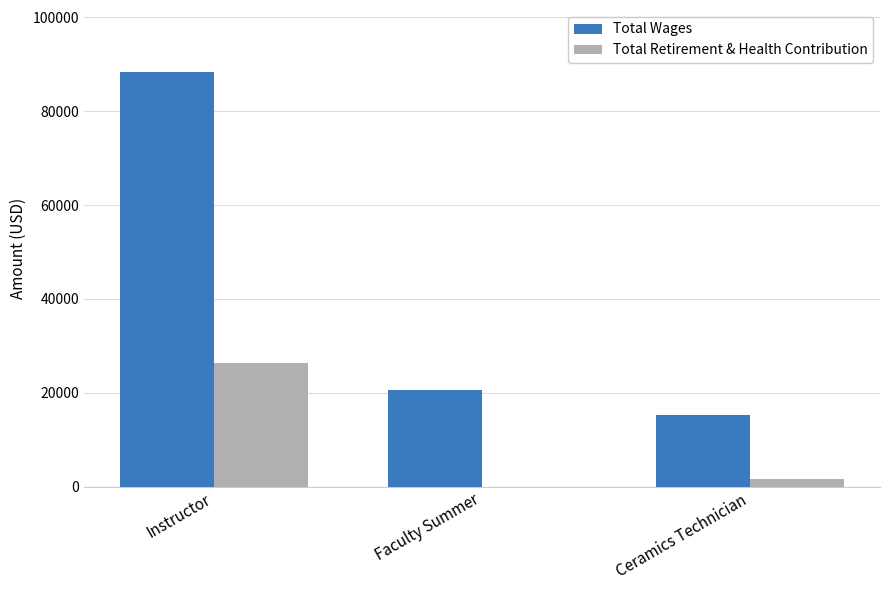

What is the difference between the Total Retirement & Health Contribution values at Faculty Summer and Instructor?

26451